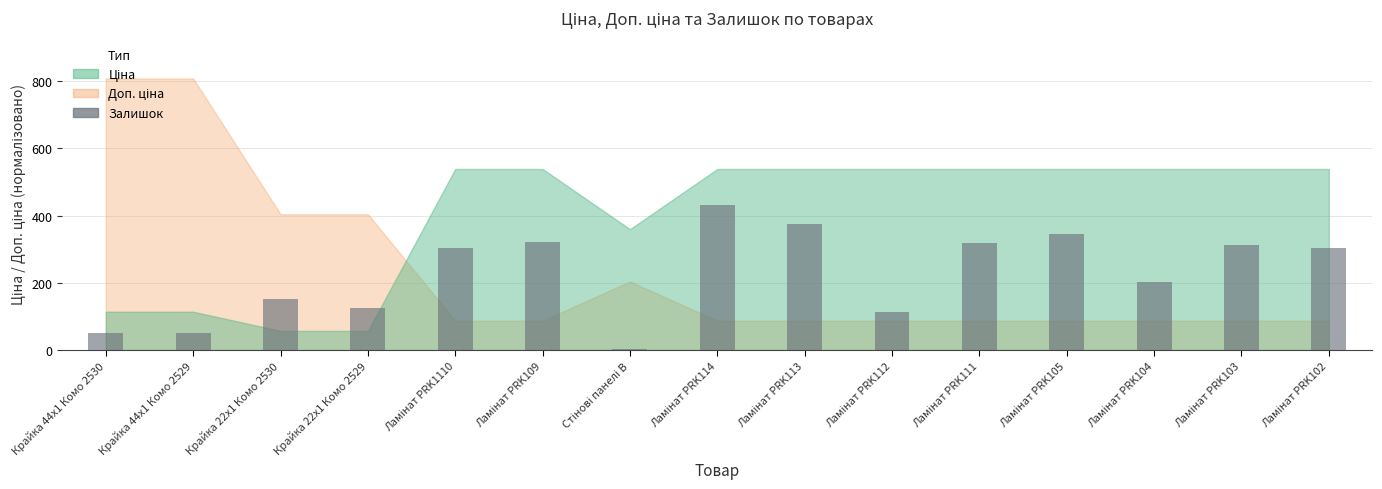

Are the bars grouped side by side (vs. stacked)?

No